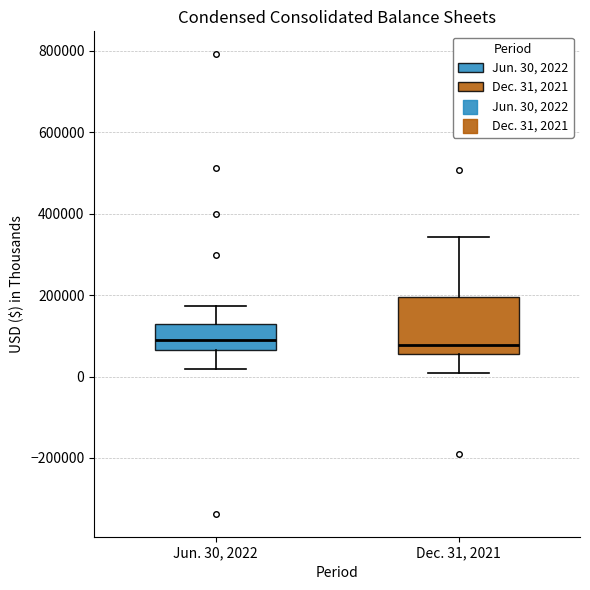

Comparing the boxes themselves (not the whiskers), which one is the tallest?

Dec. 31, 2021